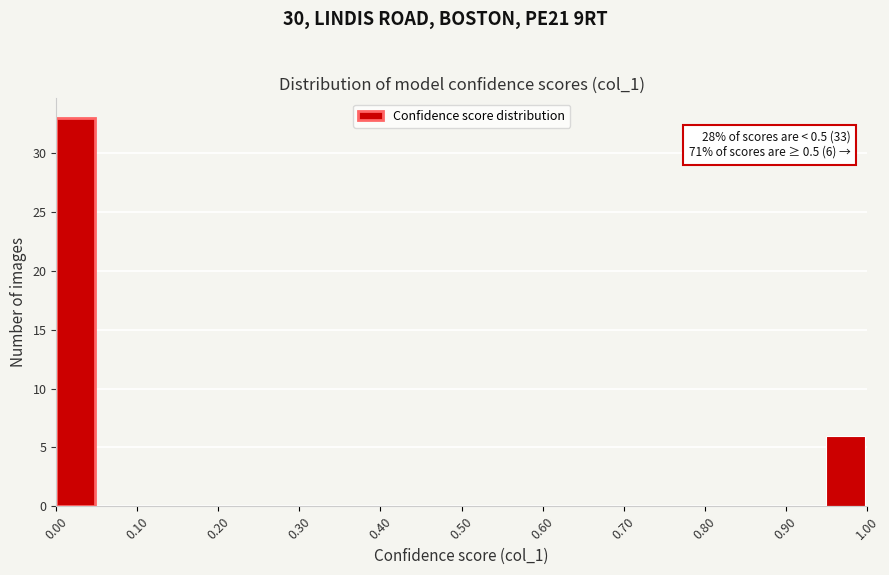

Over which range of the x-axis is the bar tallest?

0.00 to 0.05